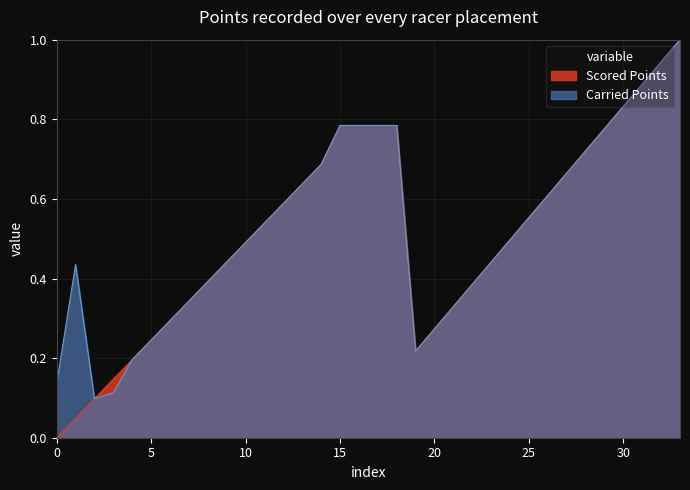

What is the average value of the Carried Points series?

0.5